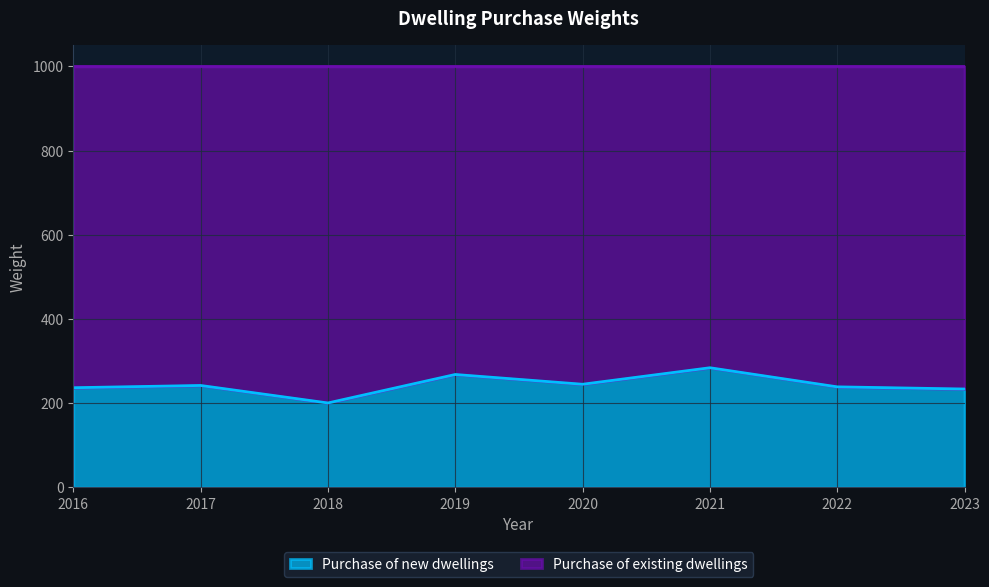

What is the difference between the values at 2016 and 2017?

5.3